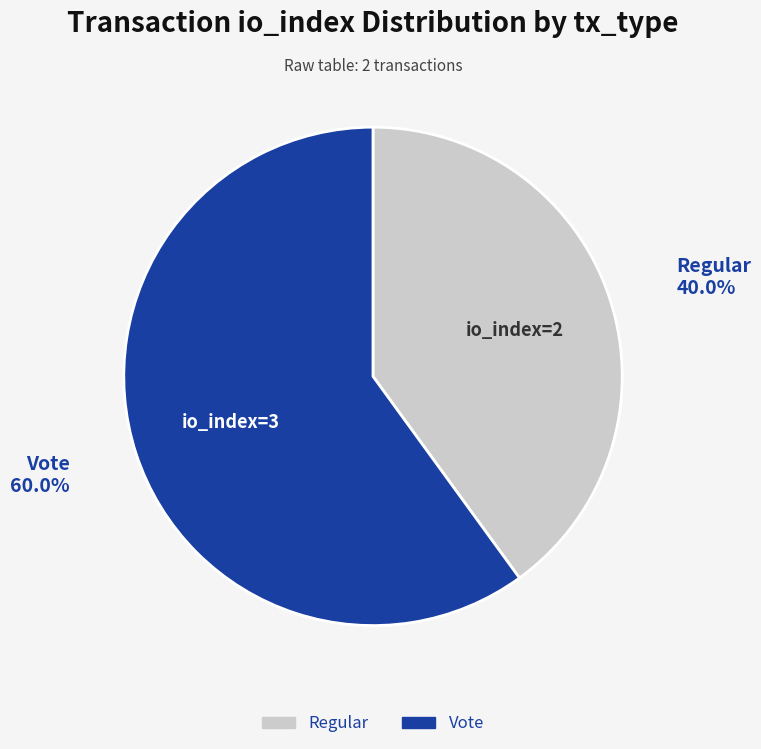

Is there a majority slice in this chart?

Yes